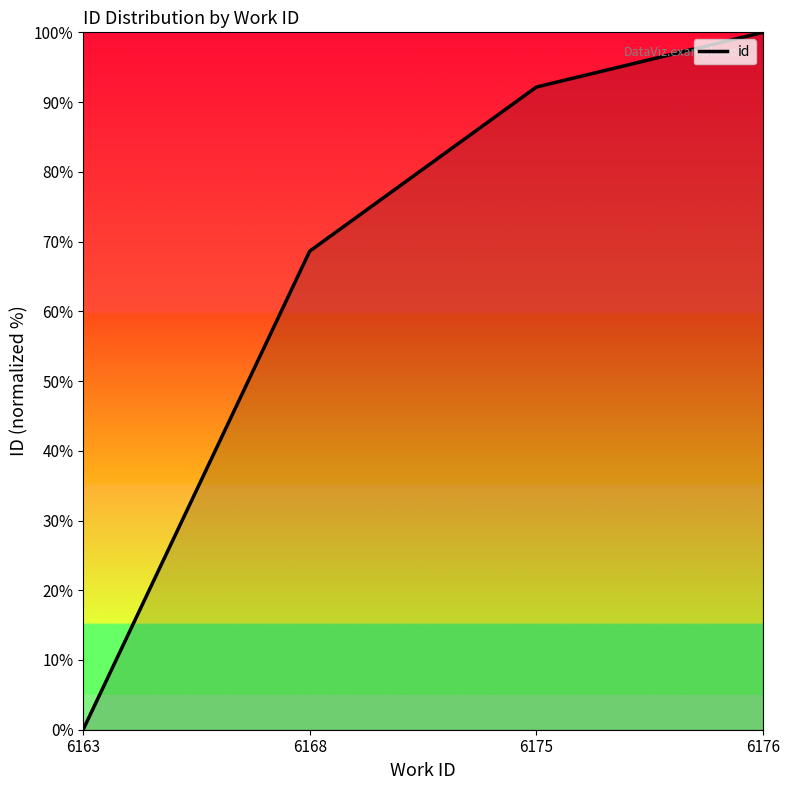

What is the change in value from 6168 to 6175?

+23.5